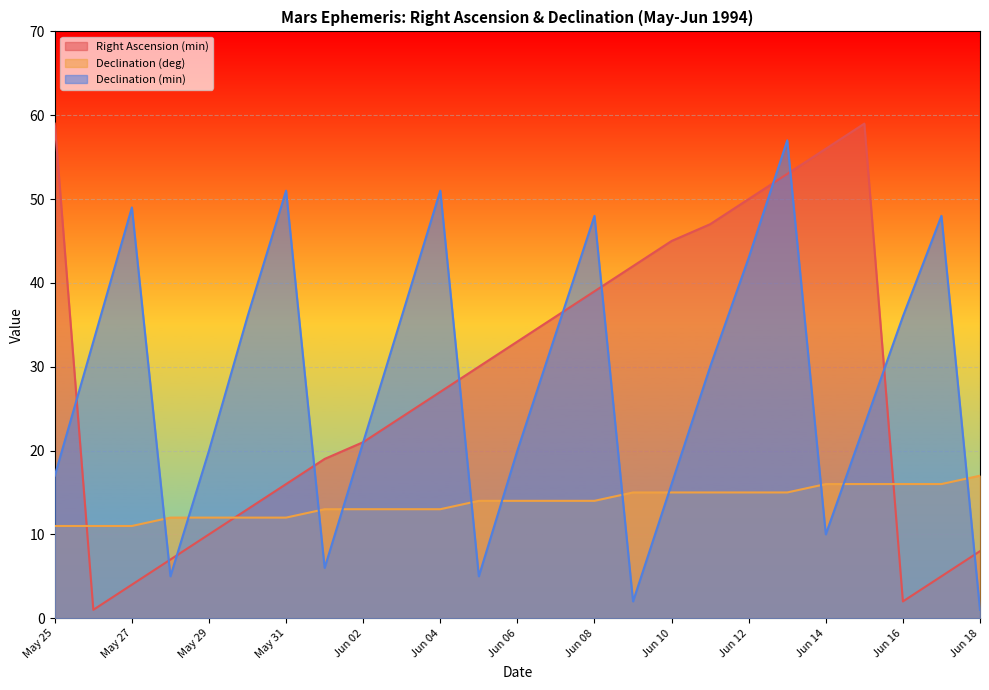

What is the average value of the Right Ascension (min) series?

28